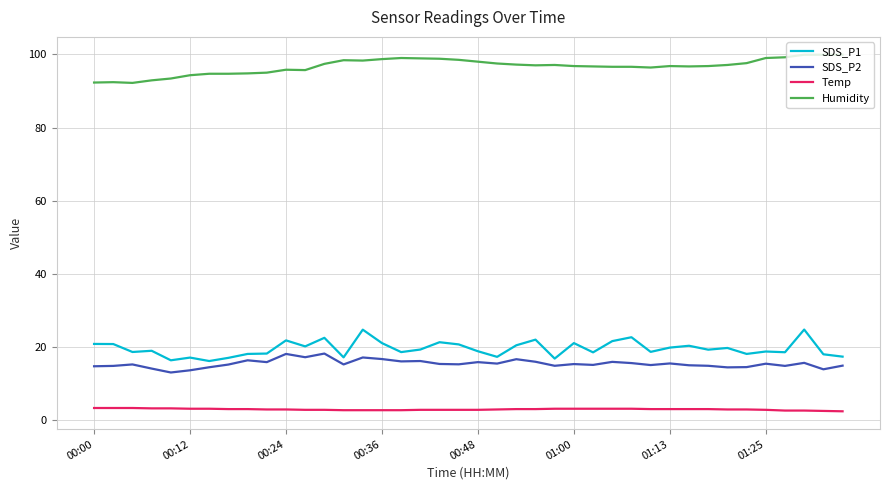

True or false: Temp and SDS_P1 intersect in this chart.

False